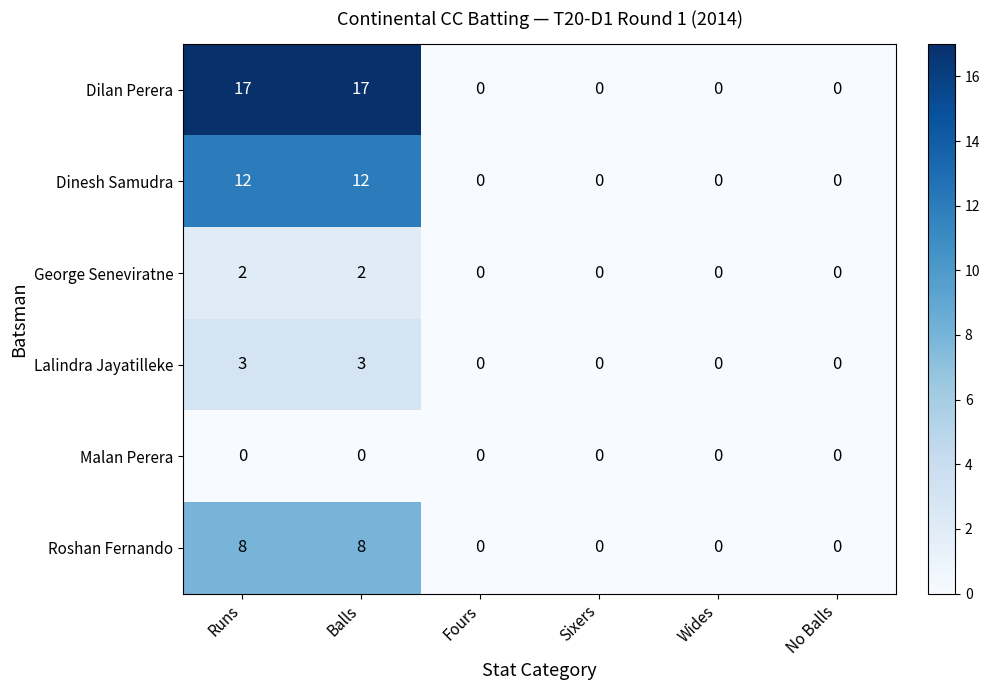

What is the maximum value shown in the chart?

17